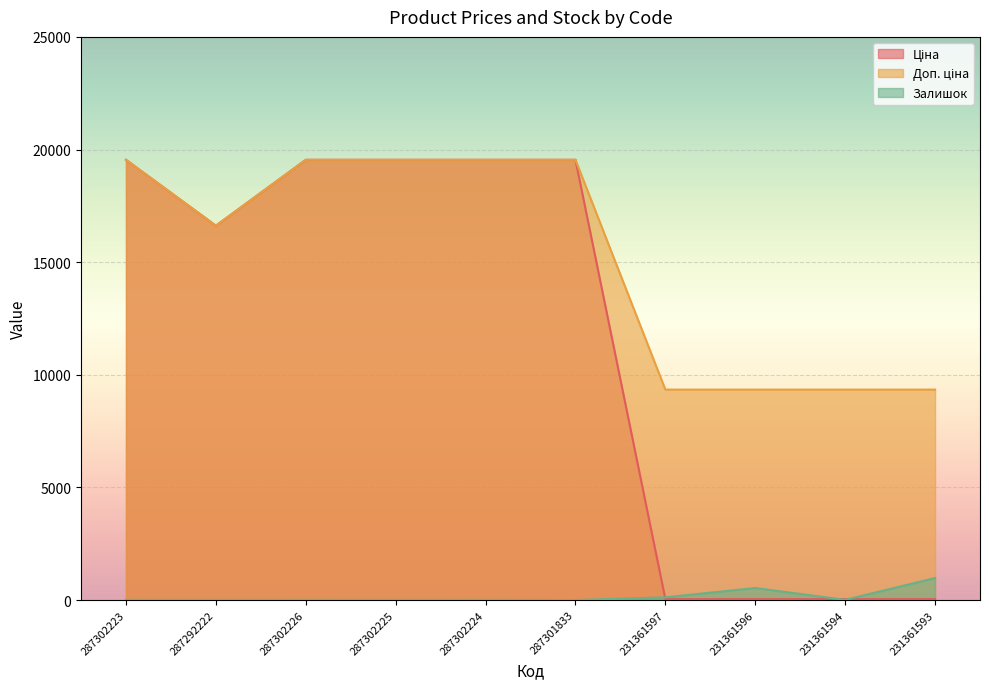

What are all the series names shown in the legend?

Ціна, Доп. ціна, Залишок